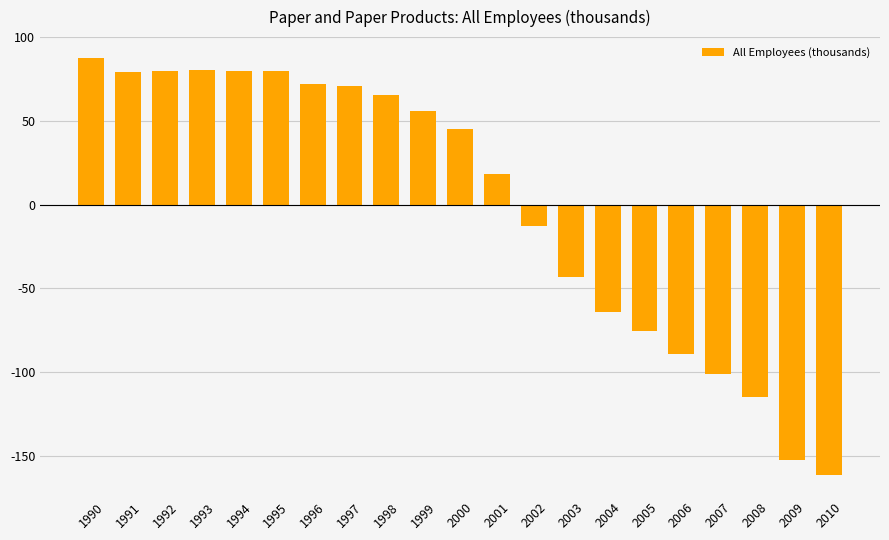

Does the chart contain any negative values?

Yes